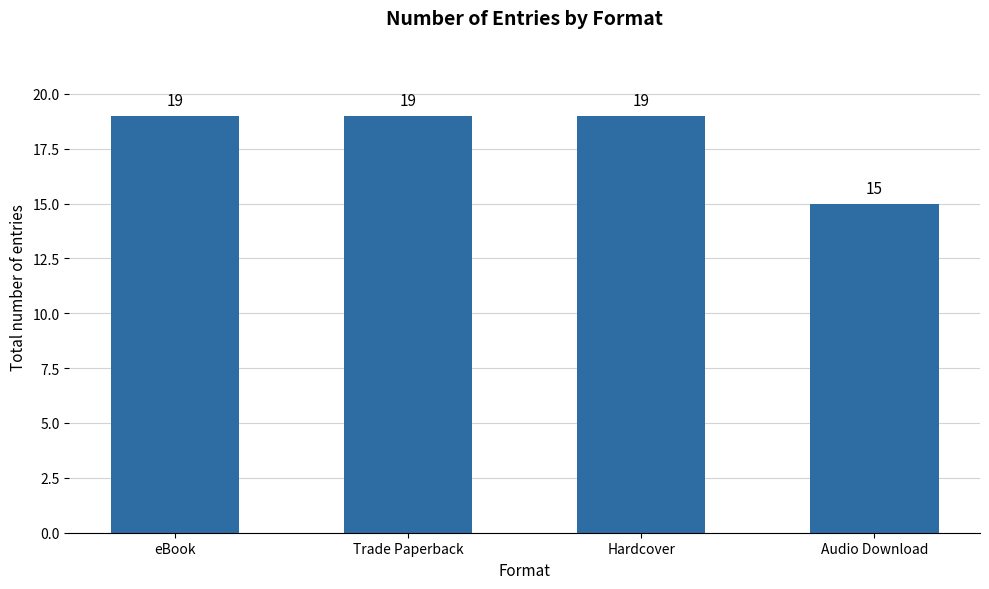

The chart shows a value of 6 at Trade Paperback. True or false?

False